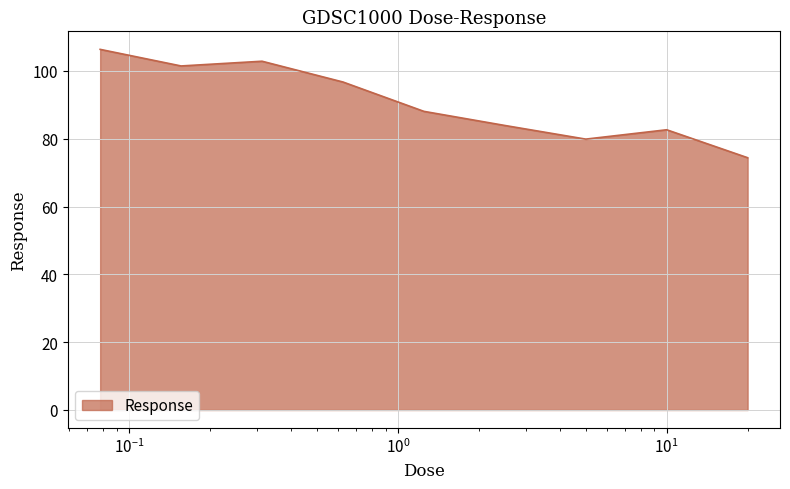

What is the minimum value shown in the chart?

74.4